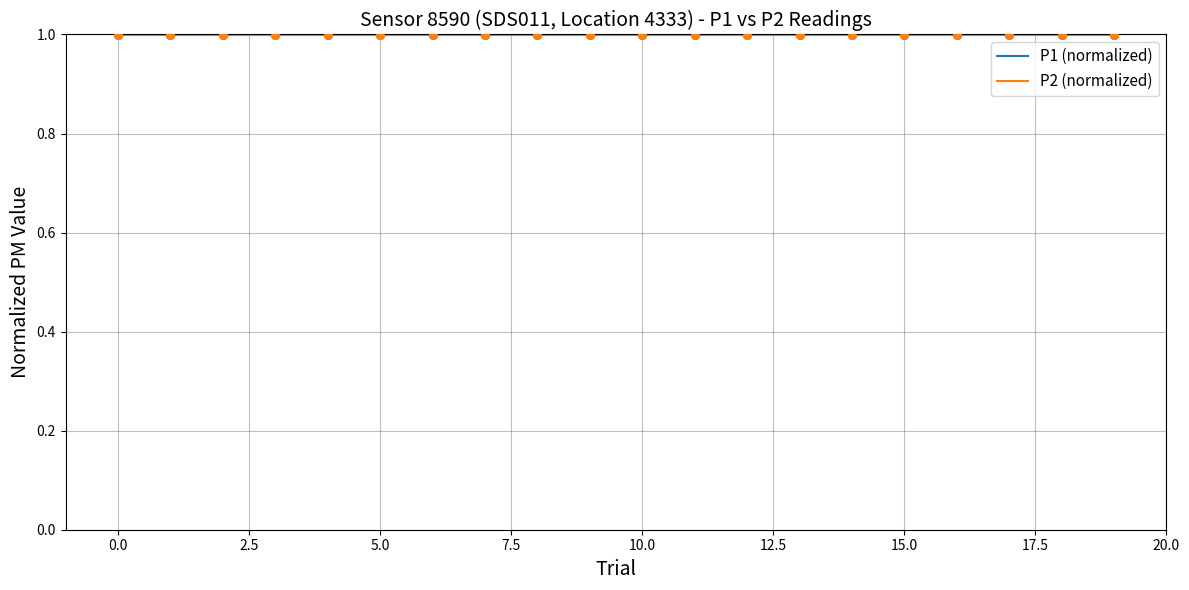

What are all the series names shown in the legend?

P1 (normalized), P2 (normalized)